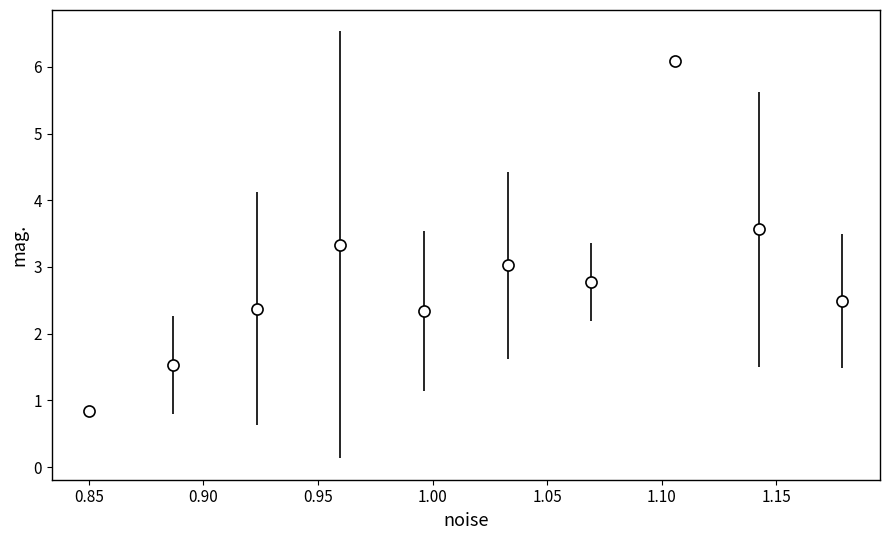

What is the average value?

2.8